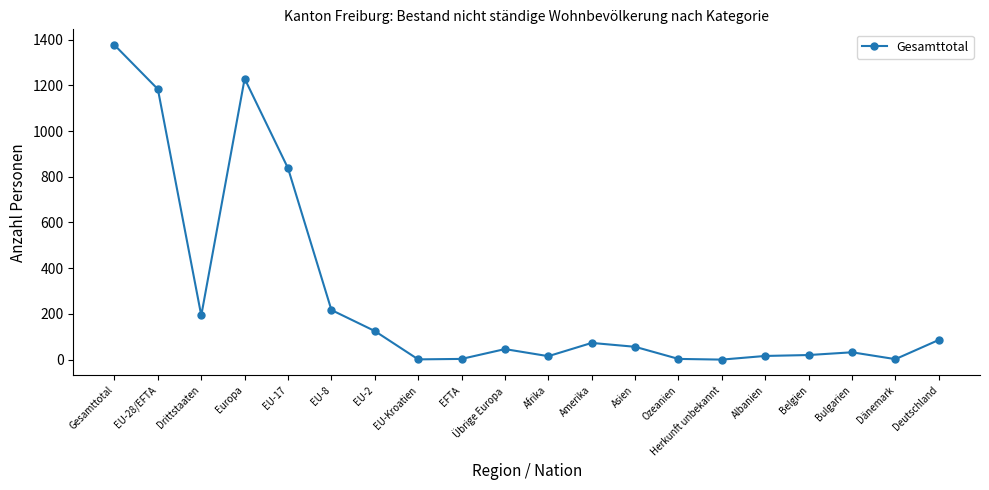

True or false: there are more than 0 points higher than both neighbors.

True